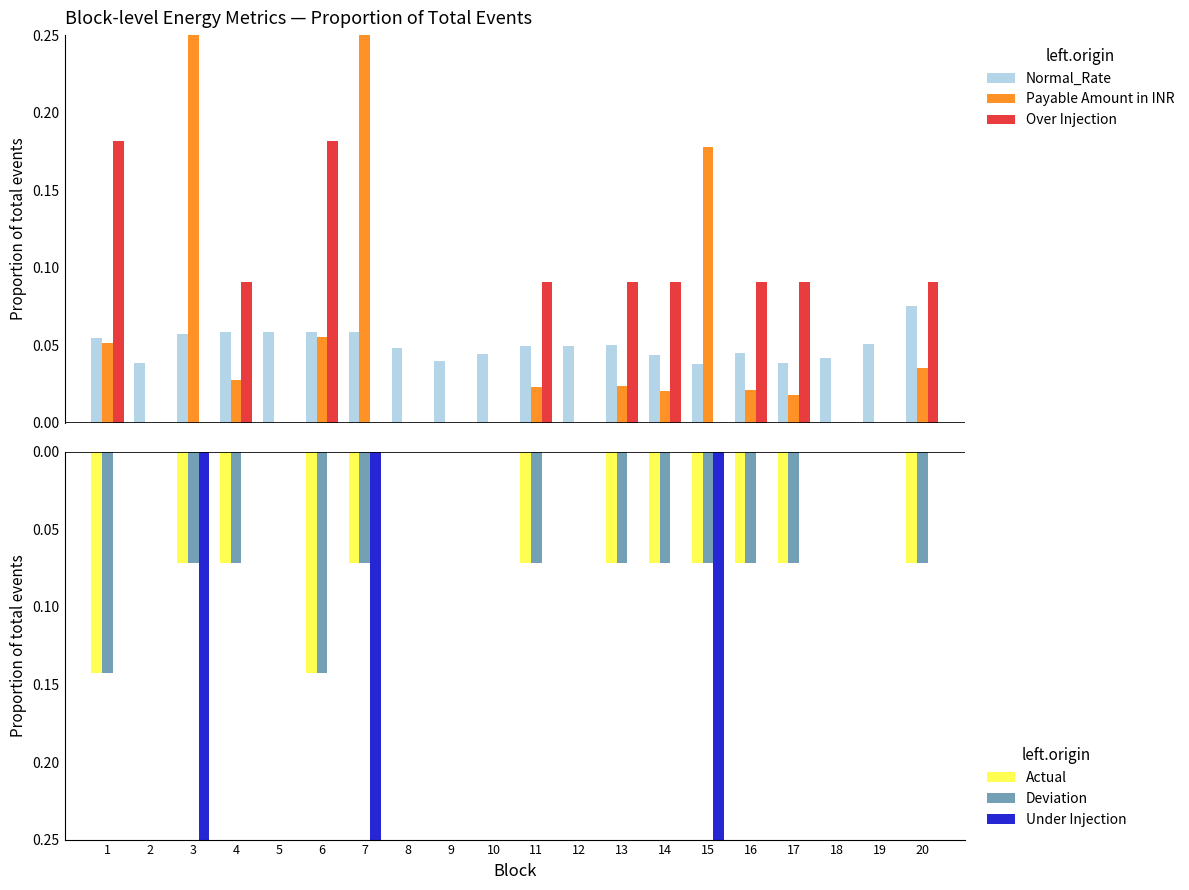

Which category has the highest value across all series?

7